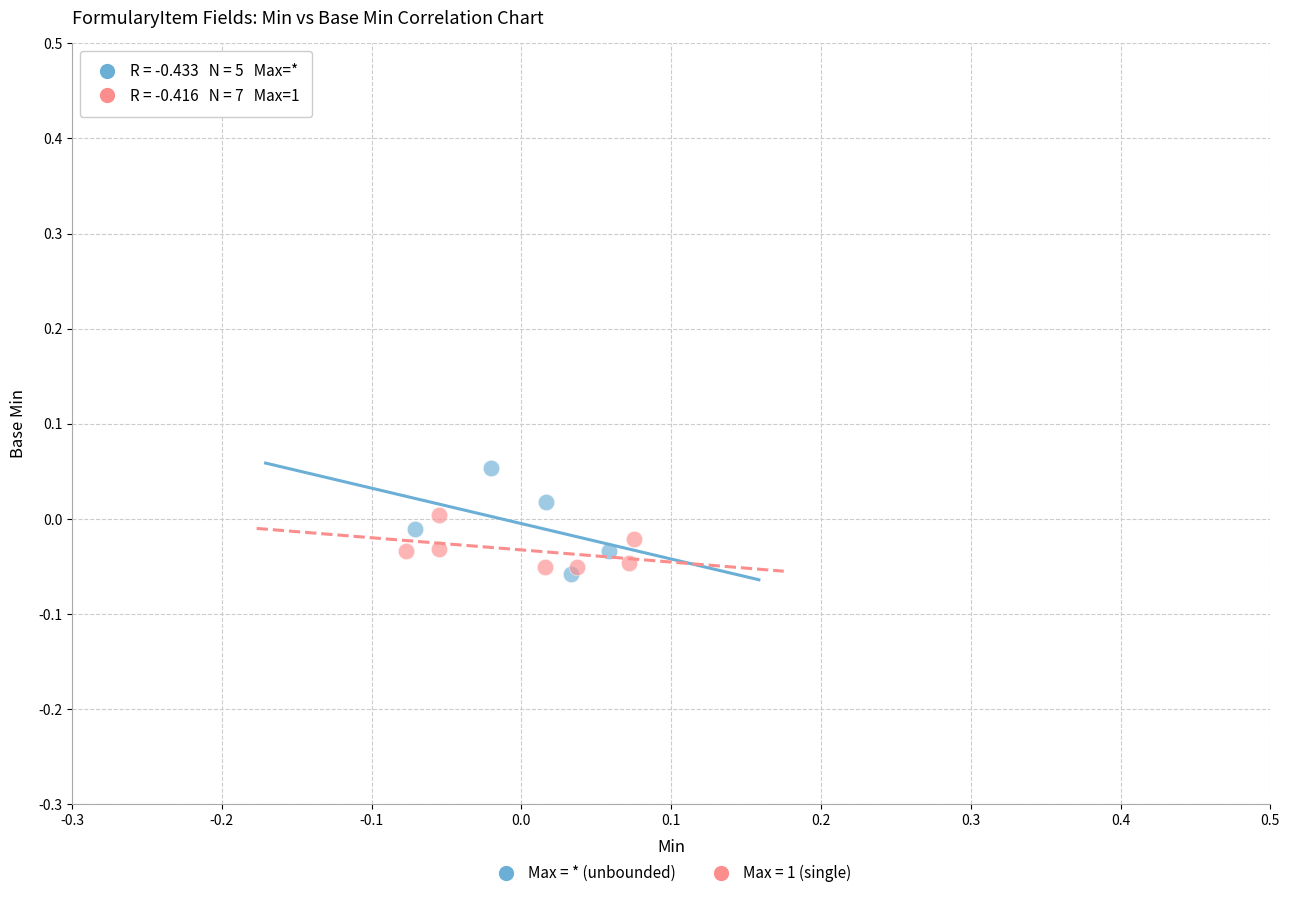

Which series reaches the maximum Y coordinate?

Max = * (unbounded)